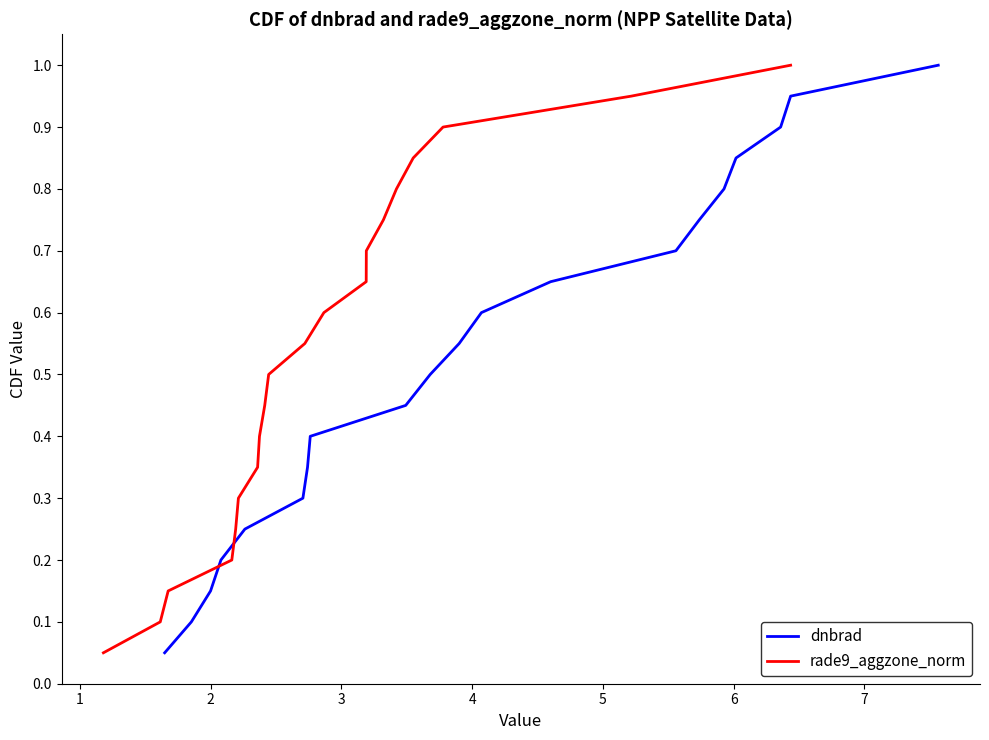

What is the maximum value for dnbrad?

1.0